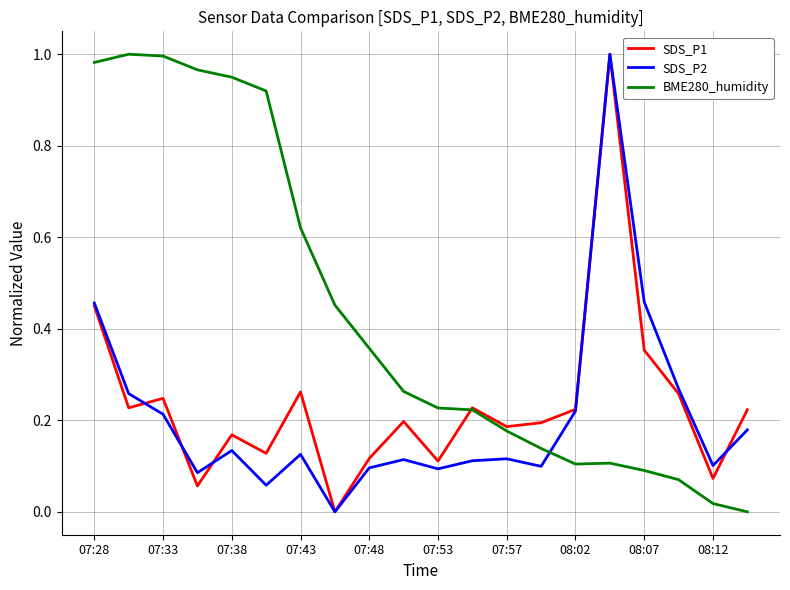

After their last crossing, which series has the higher values: SDS_P2 or BME280_humidity?

SDS_P2